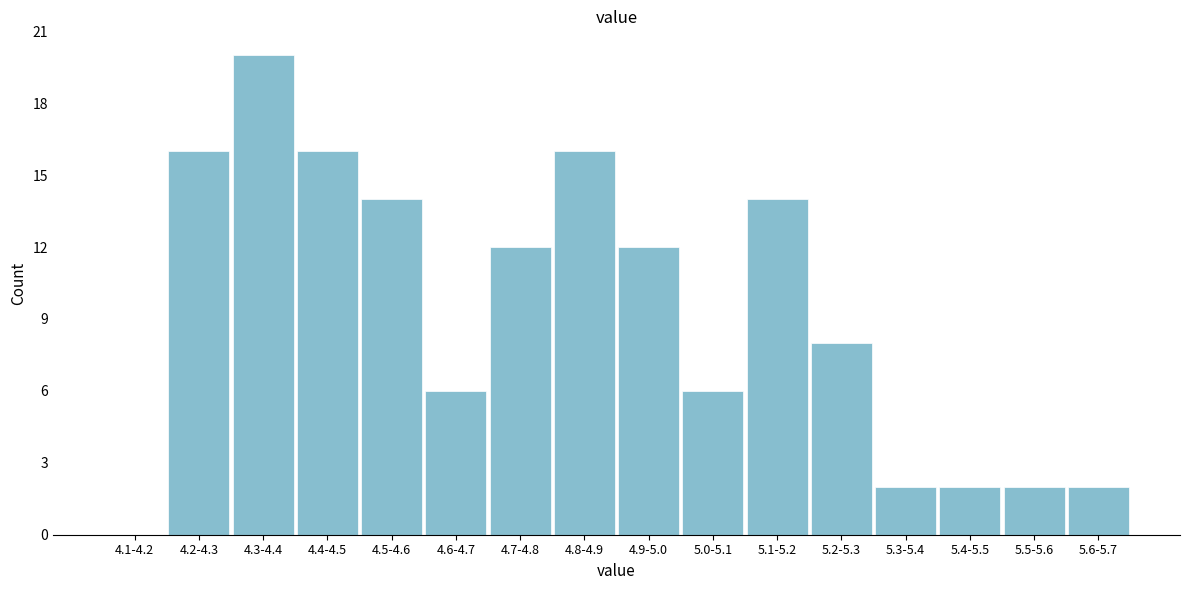

Reading left to right, list all the values displayed in this chart.

4.1-4.2=0	4.2-4.3=16	4.3-4.4=20	4.4-4.5=16	4.5-4.6=14	4.6-4.7=6	4.7-4.8=12	4.8-4.9=16	4.9-5.0=12	5.0-5.1=6	5.1-5.2=14	5.2-5.3=8	5.3-5.4=2	5.4-5.5=2	5.5-5.6=2	5.6-5.7=2